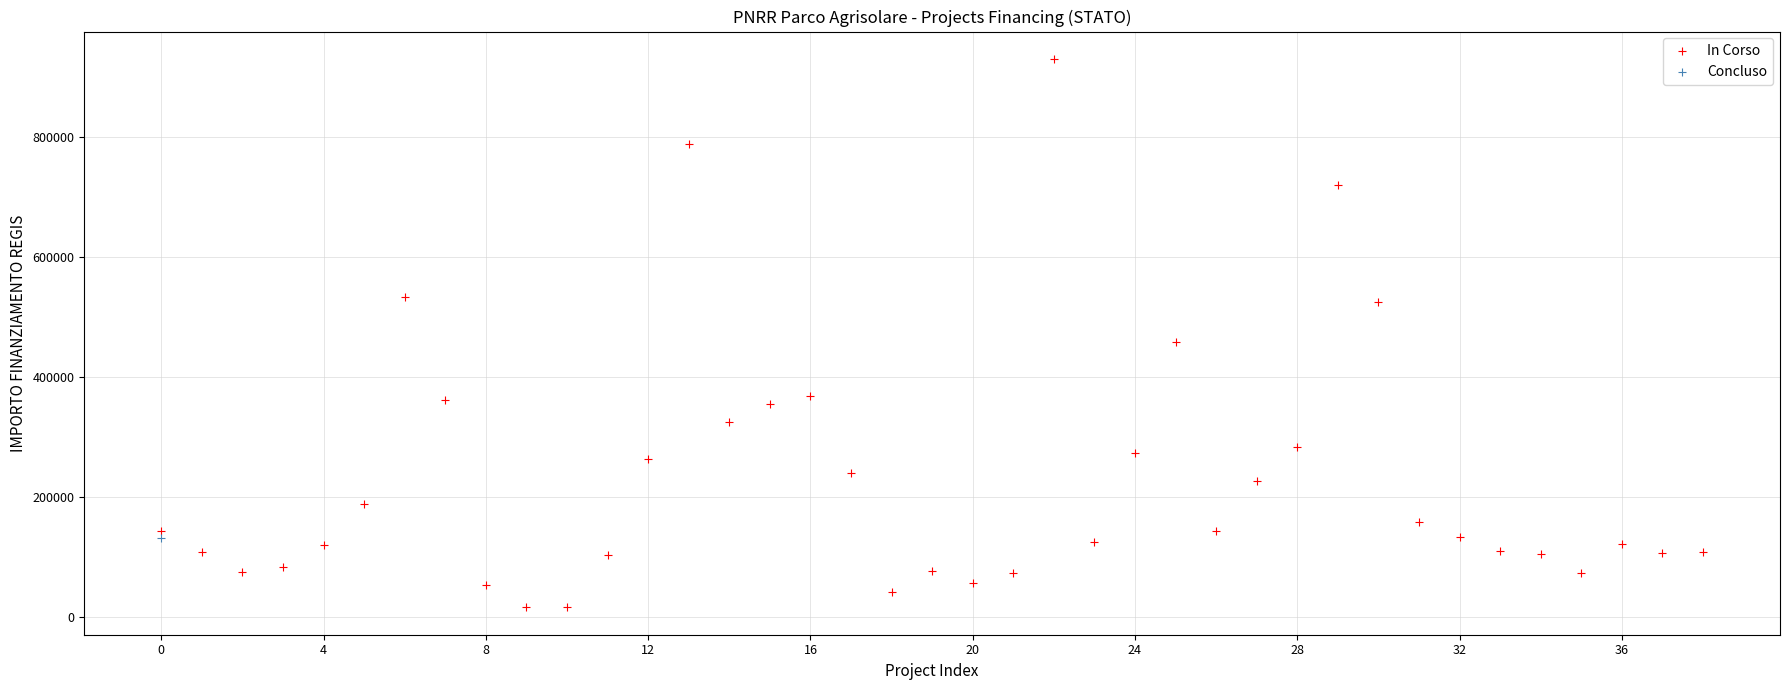

What are all the series names shown in the legend?

In Corso, Concluso